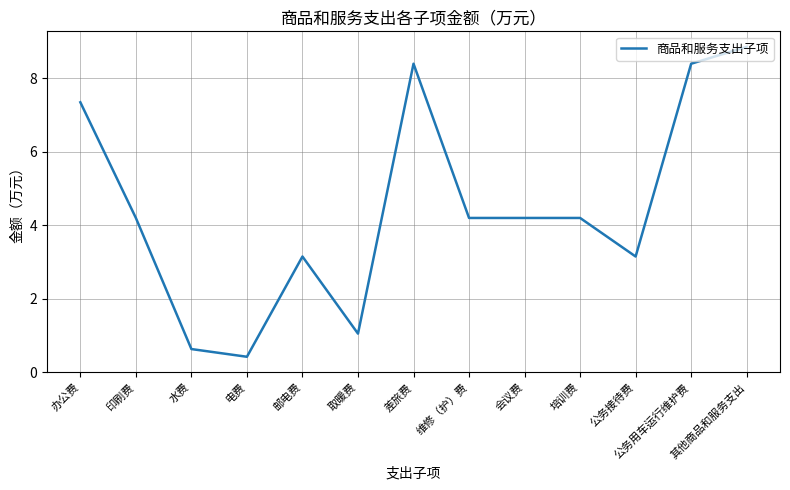

What is the approximate value at 电费?

0.4